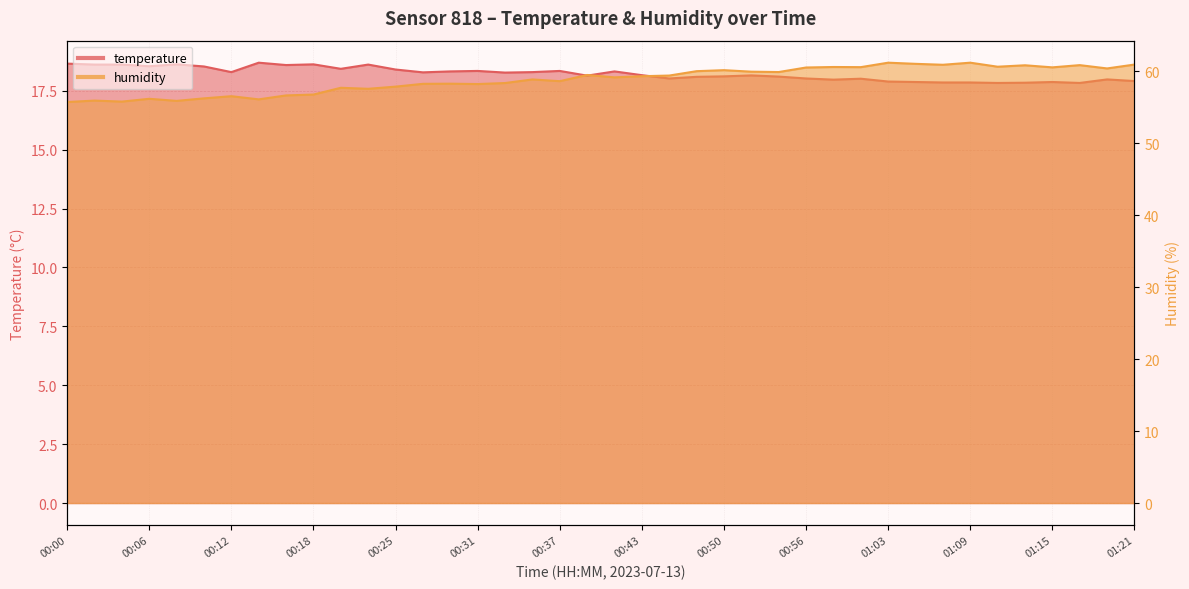

Where is humidity nearest to the value 58?

00:25